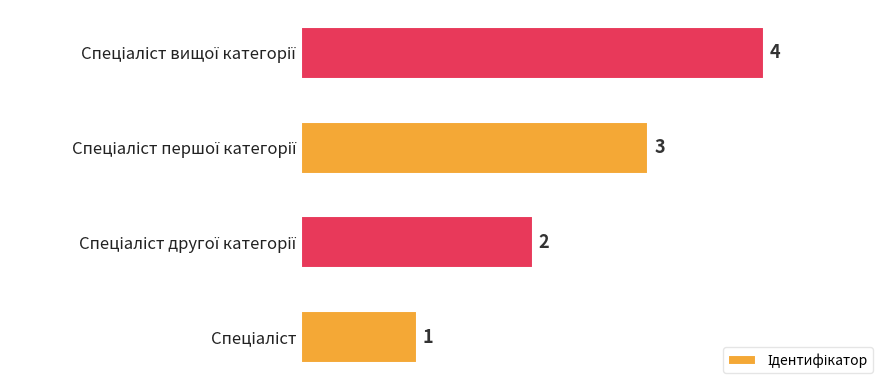

How many values are between 2 and 4?

3